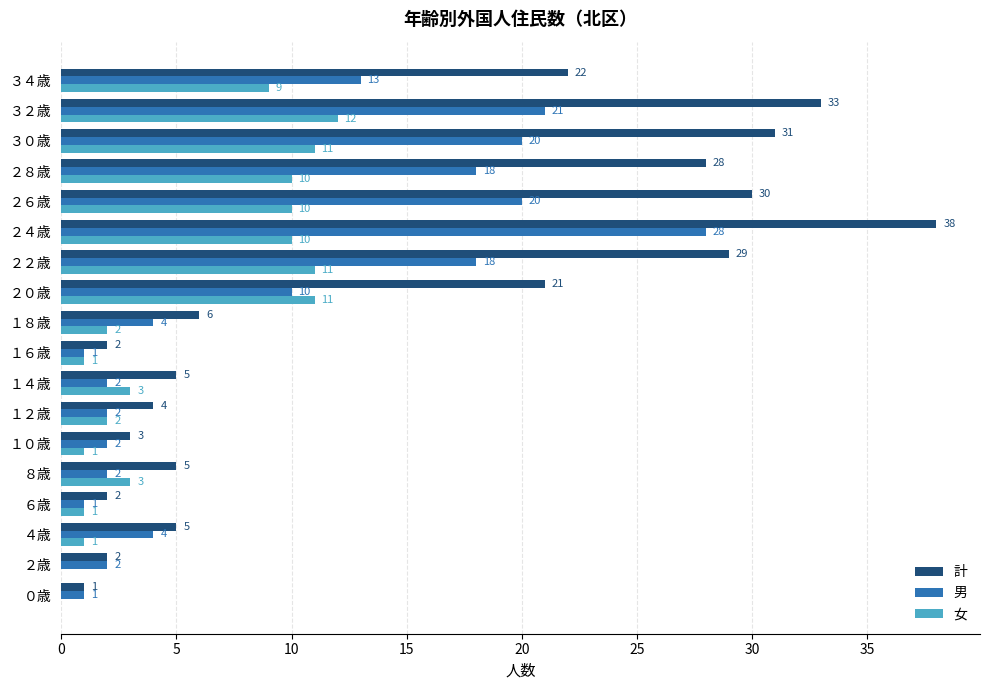

The value of 女 at ２０歳 is 11. True or false?

True